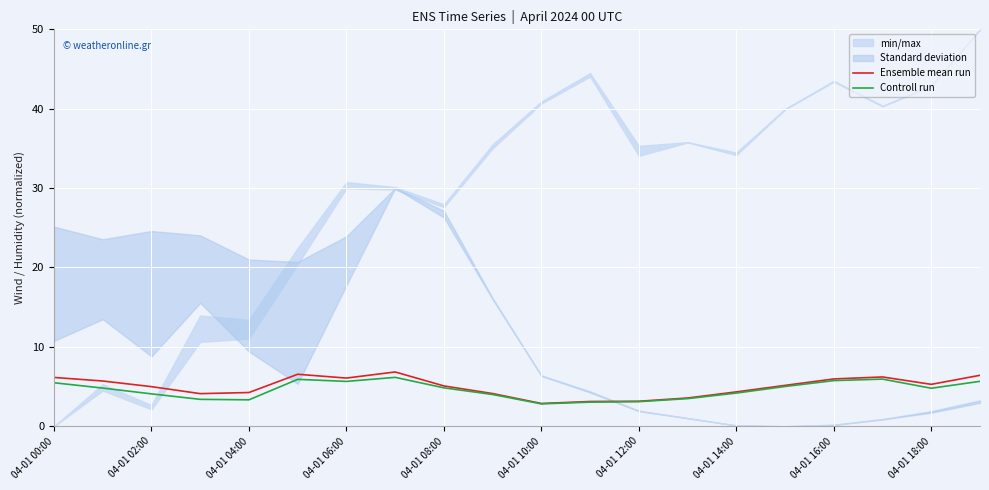

Reading left to right, what are all the values shown in this chart?

Ensemble mean run: 6.2	5.7	5.0	4.1	4.2	6.5	6.1	6.8	5.1	4.1	2.9	3.1	3.1	3.6	4.3	5.2	6.0	6.2	5.3	6.4
Controll run: 5.5	4.8	4.1	3.4	3.3	5.9	5.7	6.2	4.8	4.0	2.8	3.0	3.1	3.5	4.2	5.0	5.8	5.9	4.8	5.7